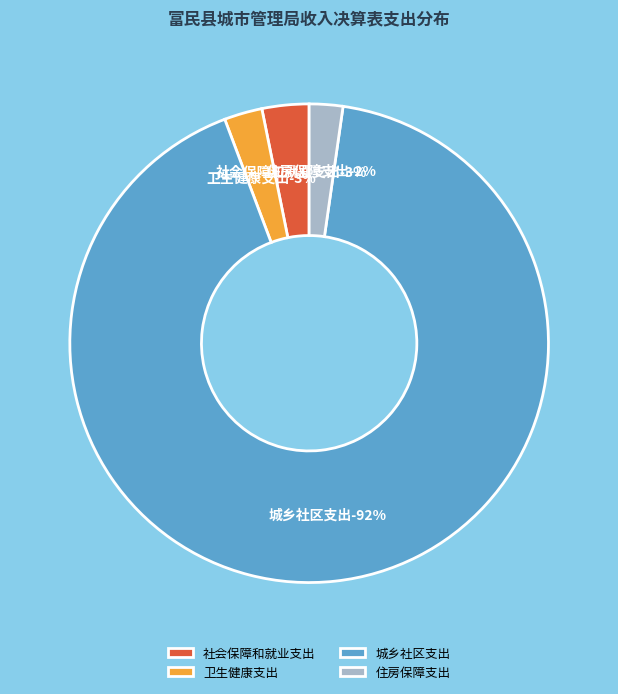

To the nearest percent, what percentage of the pie is 卫生健康支出?

3%